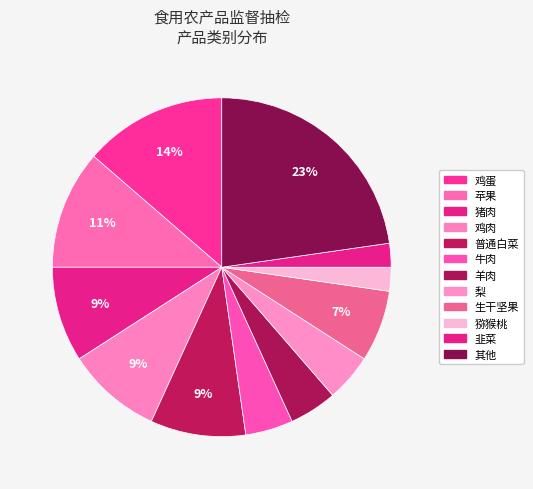

Count the number of slices in the pie.

12